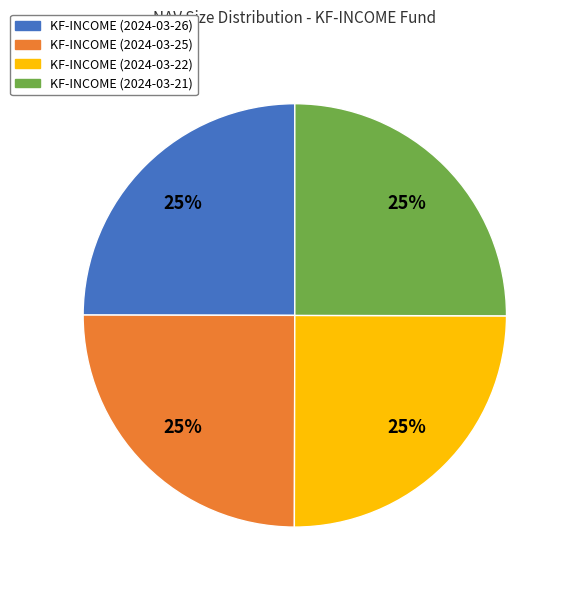

Is there a majority slice in this chart?

No